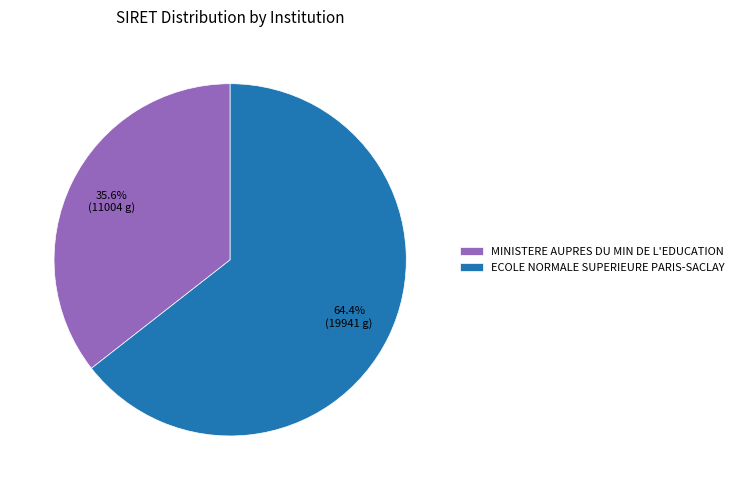

What is the ratio of the value at MINISTERE AUPRES DU MIN DE L'EDUCATION to the value at ECOLE NORMALE SUPERIEURE PARIS-SACLAY?

0.6